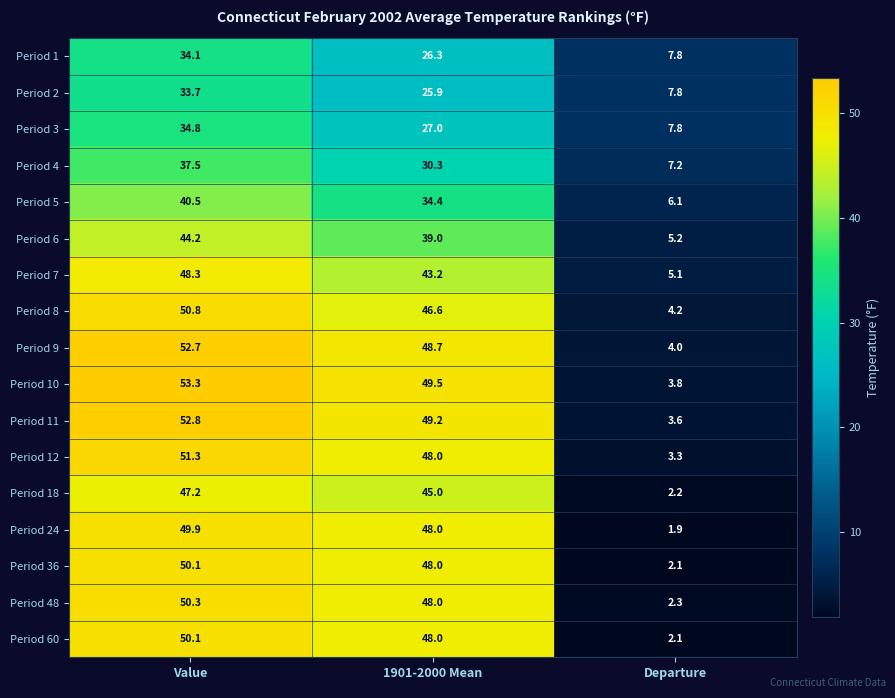

What is the difference between the maximum and second lowest values in the Period 12 series?

3.3